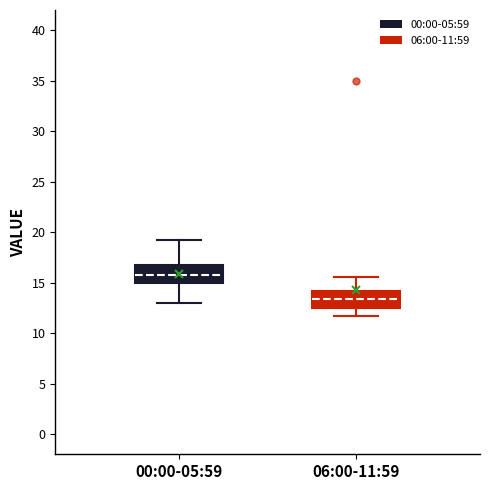

Which box's median line is the highest?

00:00-05:59